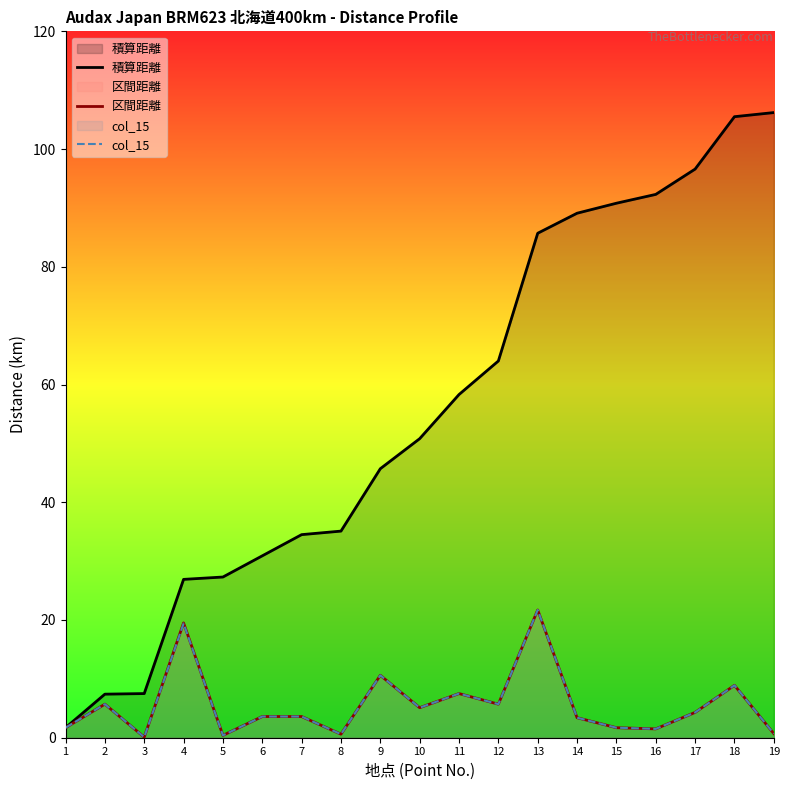

How many interior local peaks does the 区間距離 series have?

6